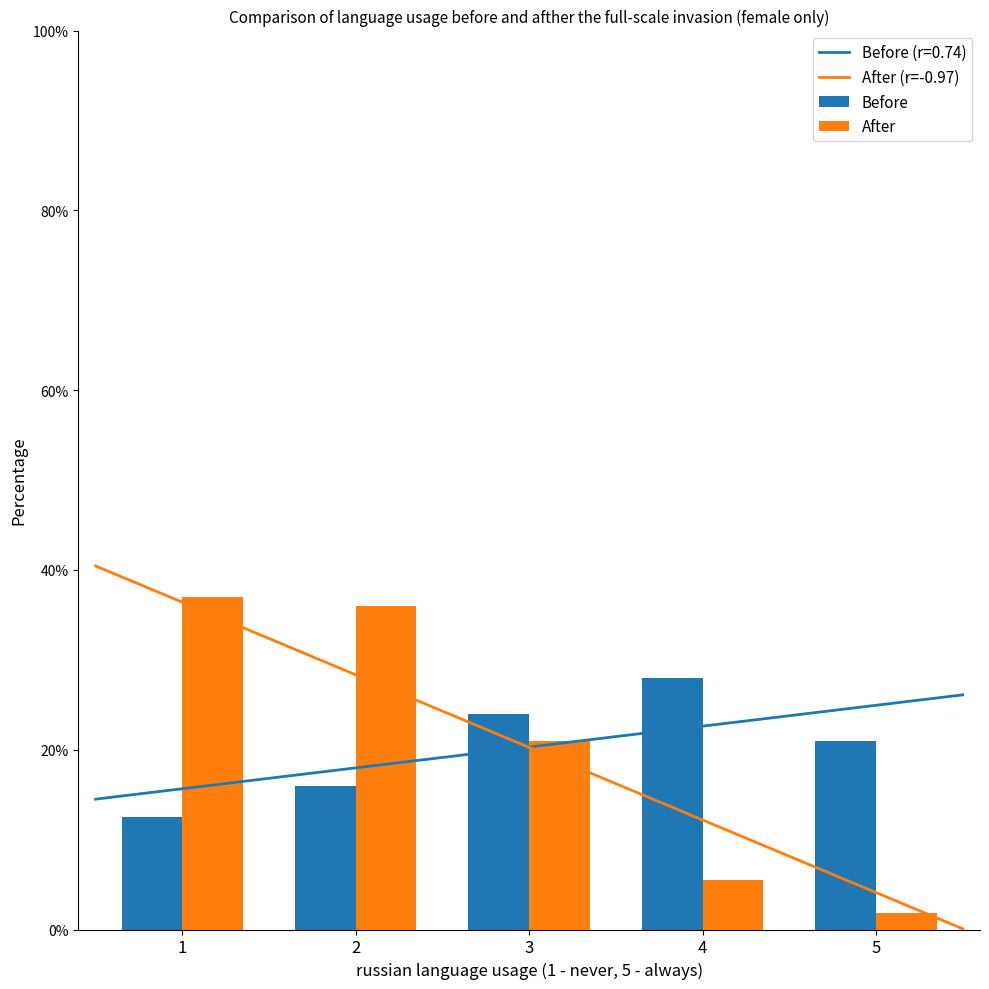

What is the difference between the maximum and minimum values in the After series?

35.2